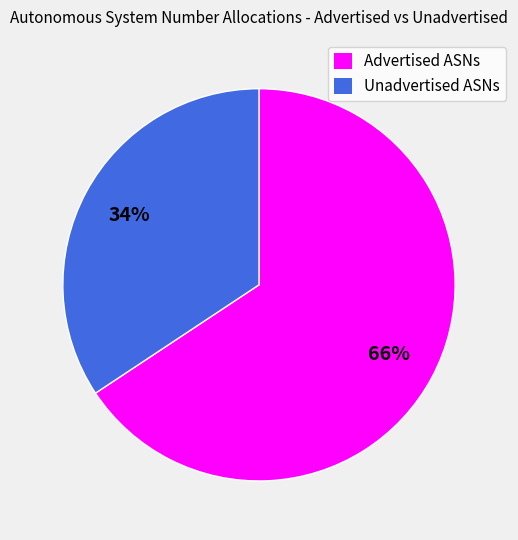

Combined, do Advertised ASNs and Unadvertised ASNs account for over 50%?

Yes